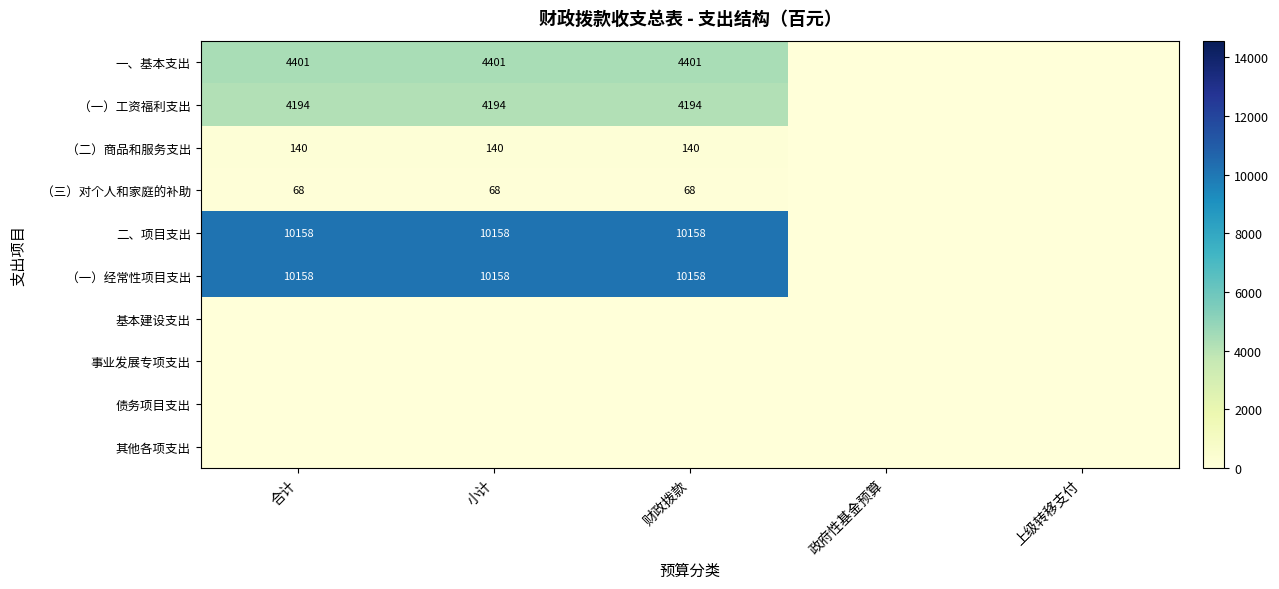

Rank the series by their maximum value, from lowest to highest.

基本建设支出, 事业发展专项支出, 债务项目支出, 其他各项支出, （三）对个人和家庭的补助, （二）商品和服务支出, （一）工资福利支出, 一、基本支出, 二、项目支出, （一）经常性项目支出